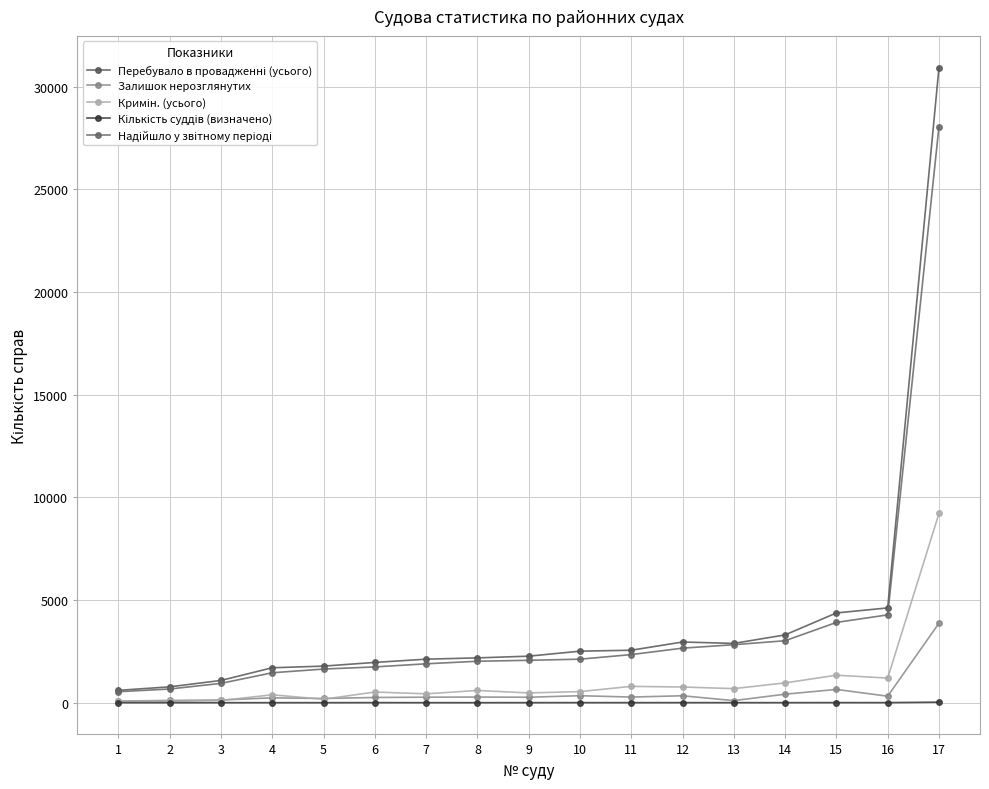

How many lines are shown in the chart?

5